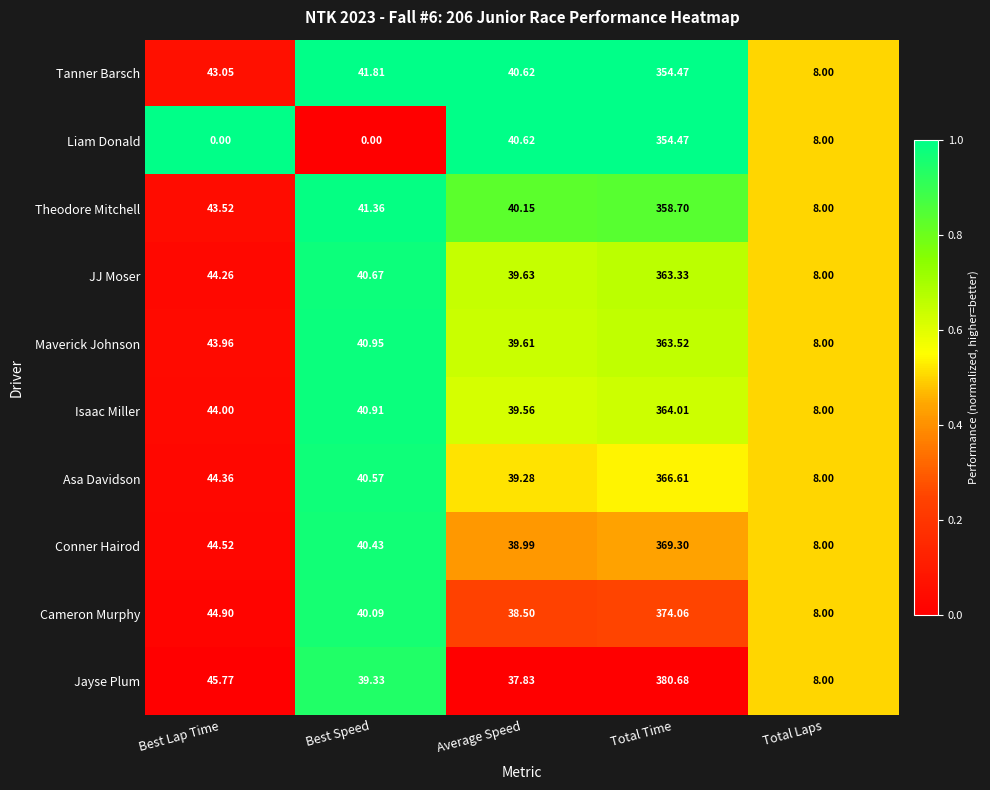

At which category is the sum across all series the highest?

Total Time